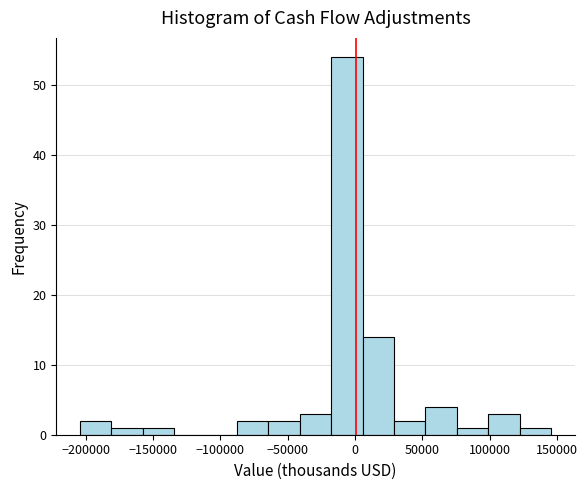

Reading left to right, transcribe this chart: for each bar, give the range it covers on the x-axis and its height. Neither the bar edges nor the heights are printed on the chart, so give them approximately, as read against the axes.

-205000 to -180000: 2
-180000 to -160000: 1
-160000 to -135000: 1
-135000 to -110000: 0
-110000 to -90000: 0
-90000 to -65000: 2
-65000 to -40000: 2
-40000 to -20000: 3
-20000 to 5000: 54
5000 to 30000: 14
30000 to 50000: 2
50000 to 75000: 4
75000 to 100000: 1
100000 to 120000: 3
120000 to 145000: 1